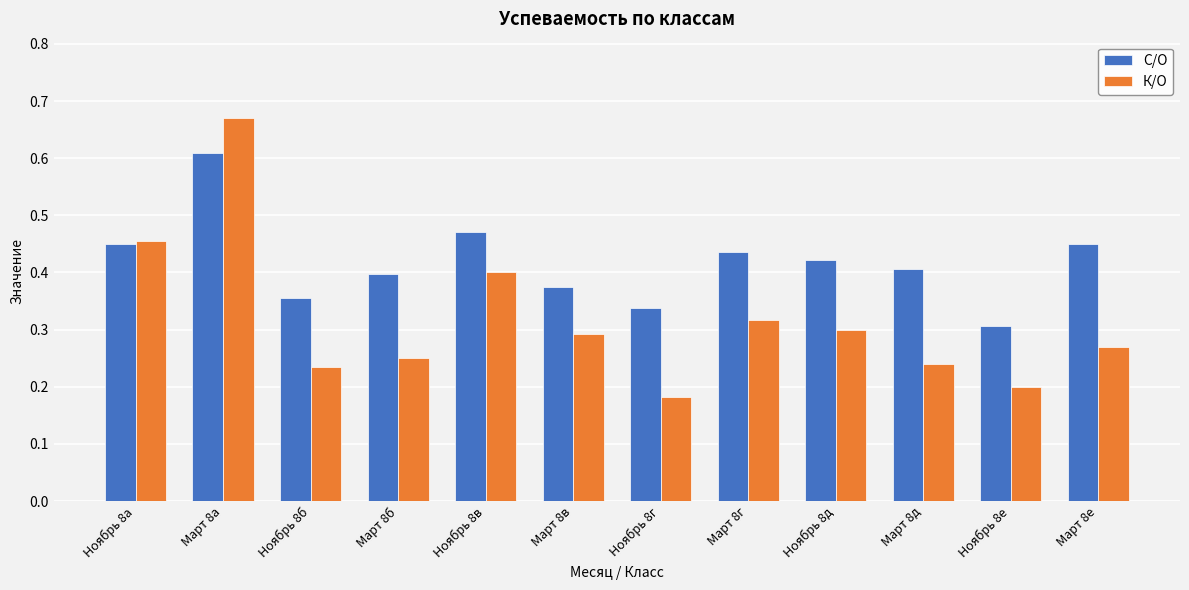

What is the sum of all К/О values?

3.8